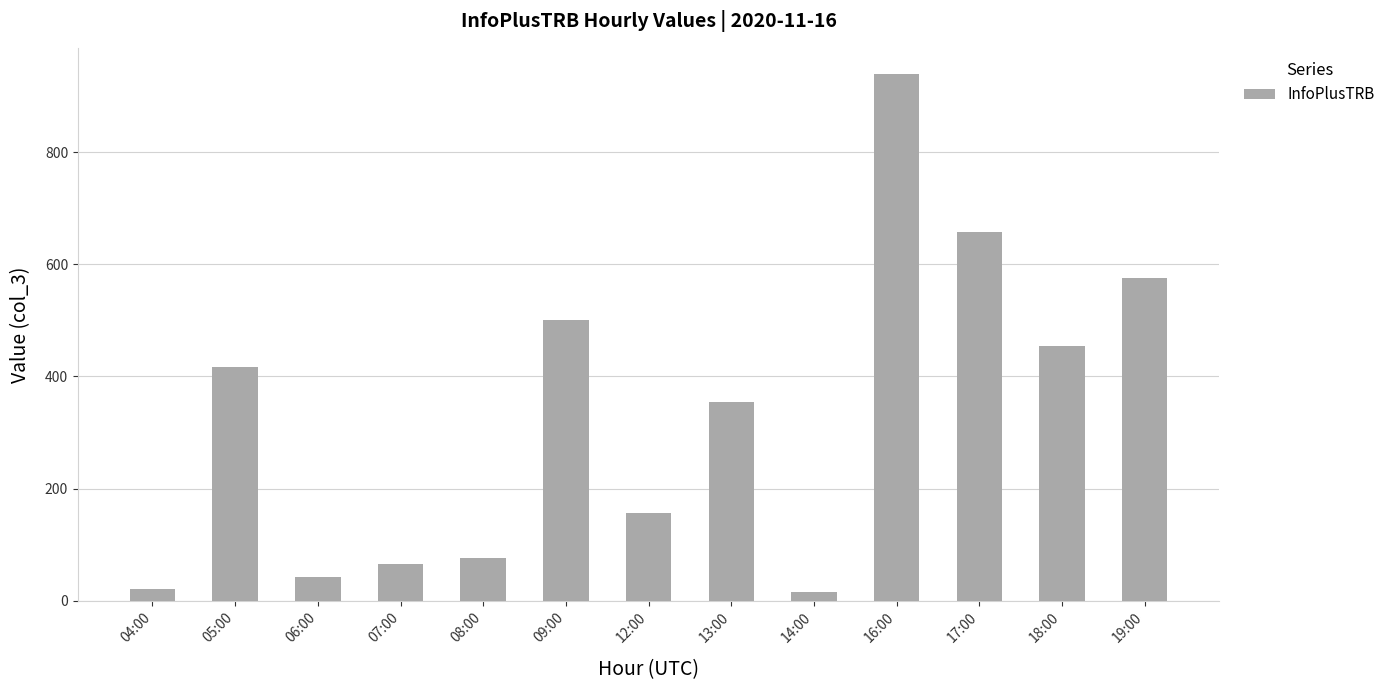

Reading left to right, transcribe all the data shown in this chart.

04:00=21	05:00=417	06:00=43	07:00=65	08:00=77	09:00=501	12:00=156	13:00=354	14:00=15	16:00=939	17:00=657	18:00=455	19:00=575